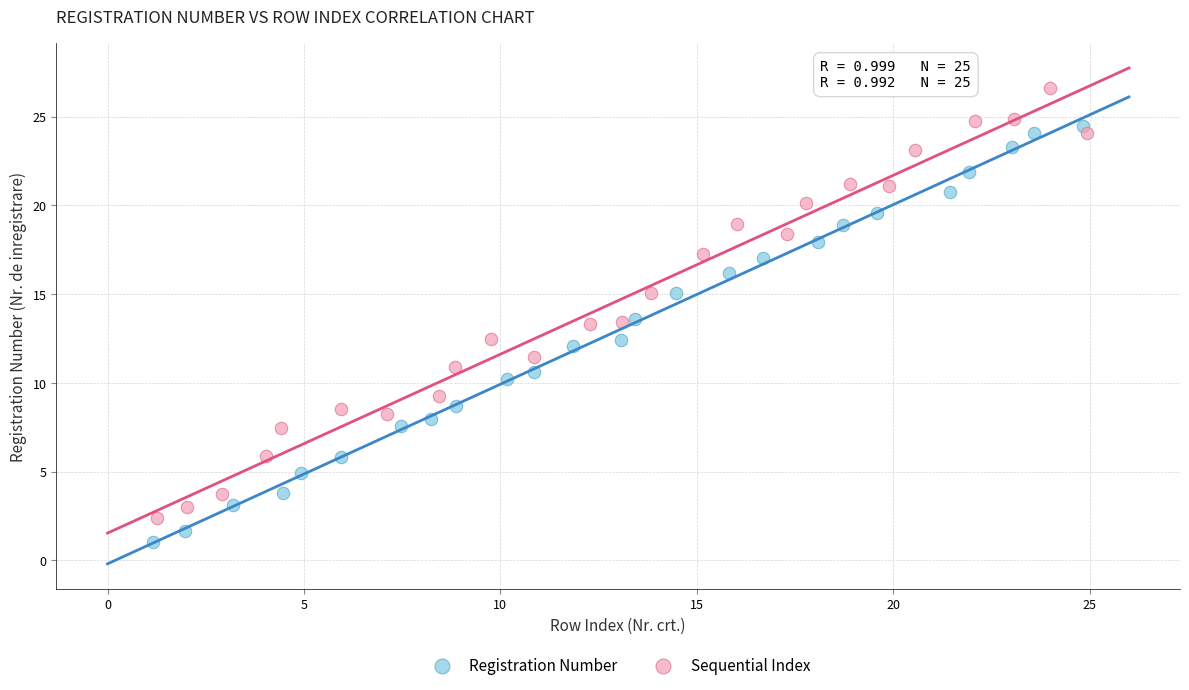

Which series has the widest spread of Y values?

Sequential Index